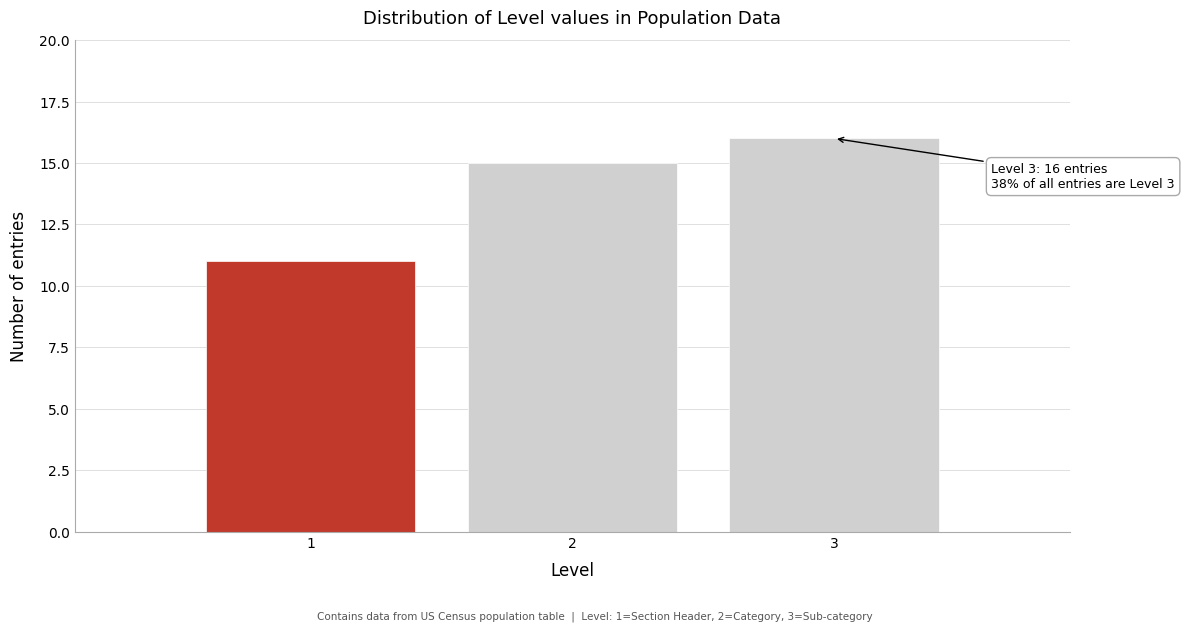

Over which range of the x-axis is the bar tallest?

2.5 to 3.5